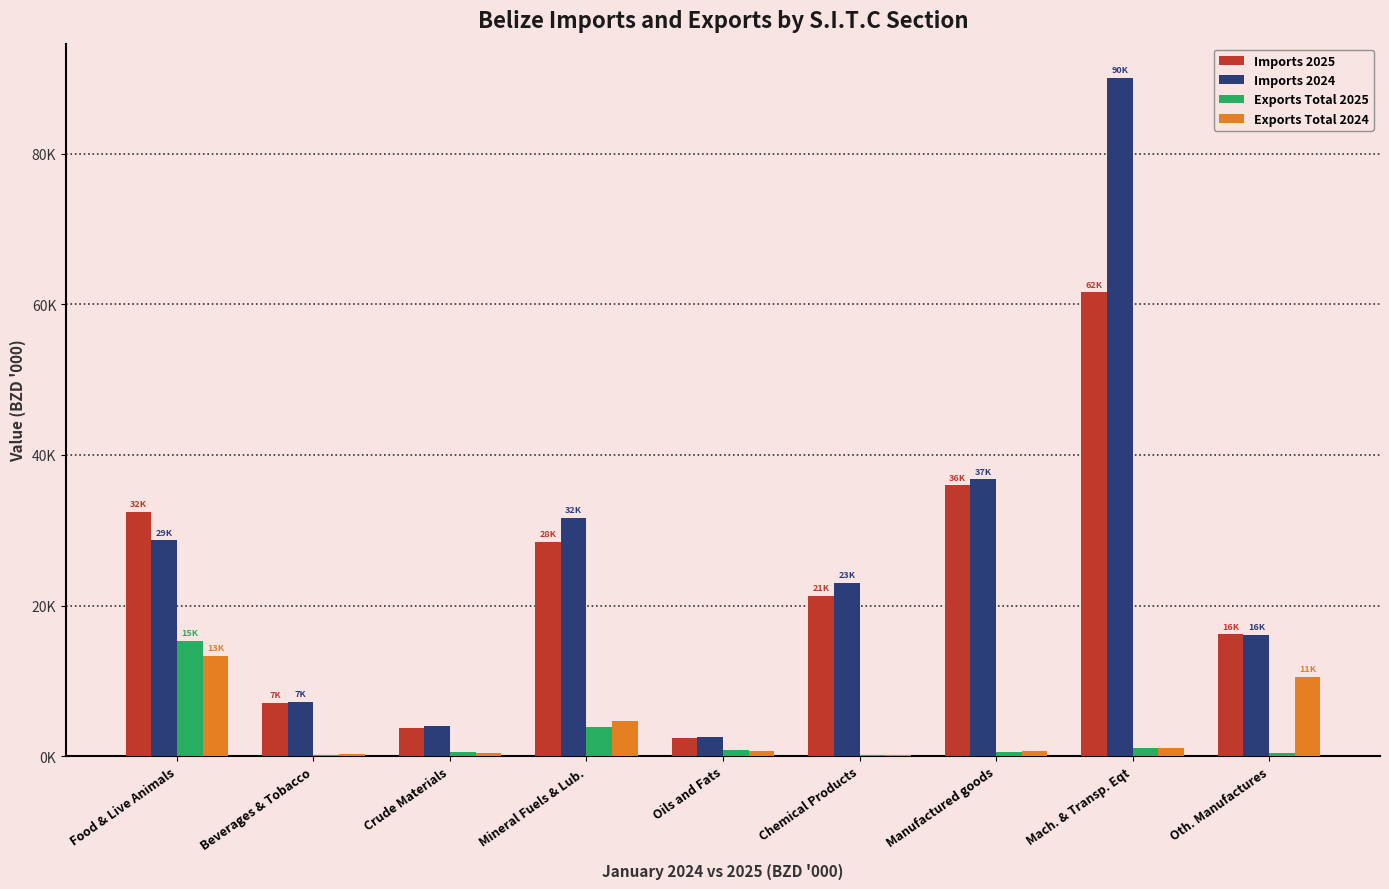

Reading right to left, what are all the values shown in this chart?

Imports 2025: Oth. Manufactures=16179.0	Mach. & Transp. Eqt=61602.2	Manufactured goods=35963.2	Chemical Products=21314.9	Oils and Fats=2370.5	Mineral Fuels & Lub.=28480.0	Crude Materials=3752.2	Beverages & Tobacco=7085.5	Food & Live Animals=32419.5
Imports 2024: Oth. Manufactures=16126.4	Mach. & Transp. Eqt=90124.3	Manufactured goods=36755.8	Chemical Products=23050.5	Oils and Fats=2608.8	Mineral Fuels & Lub.=31663.3	Crude Materials=3948.0	Beverages & Tobacco=7188.3	Food & Live Animals=28667.4
Exports Total 2025: Oth. Manufactures=460.2	Mach. & Transp. Eqt=1034.8	Manufactured goods=569.9	Chemical Products=189.2	Oils and Fats=810.1	Mineral Fuels & Lub.=3870.3	Crude Materials=507.3	Beverages & Tobacco=171.9	Food & Live Animals=15328.0
Exports Total 2024: Oth. Manufactures=10560.7	Mach. & Transp. Eqt=1144.1	Manufactured goods=640.5	Chemical Products=180.9	Oils and Fats=707.1	Mineral Fuels & Lub.=4697.6	Crude Materials=476.0	Beverages & Tobacco=319.0	Food & Live Animals=13347.4